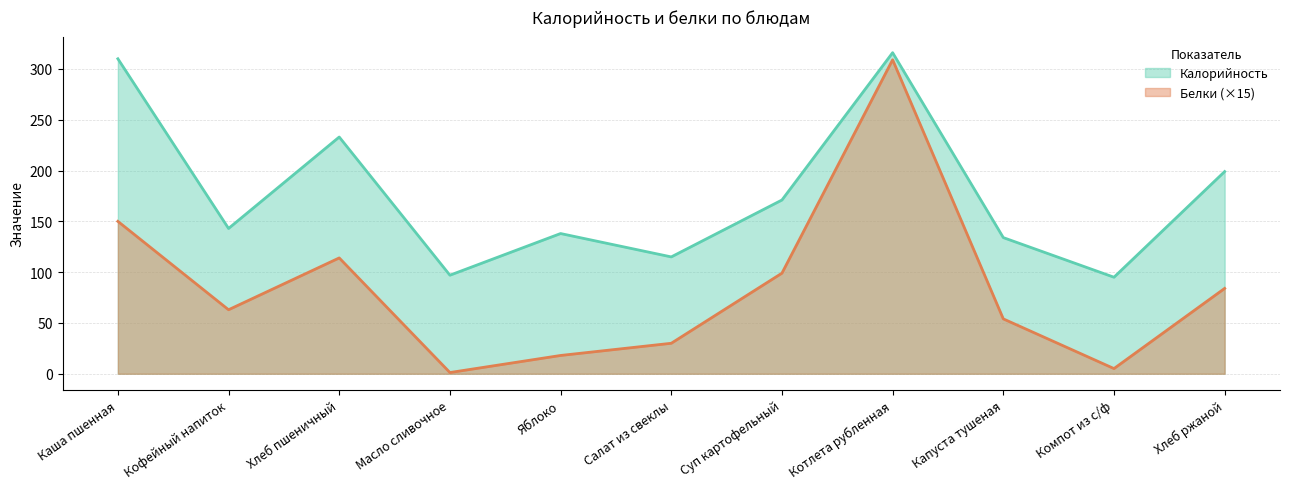

At which category does Белки reach its first local peak?

Хлеб пшеничный